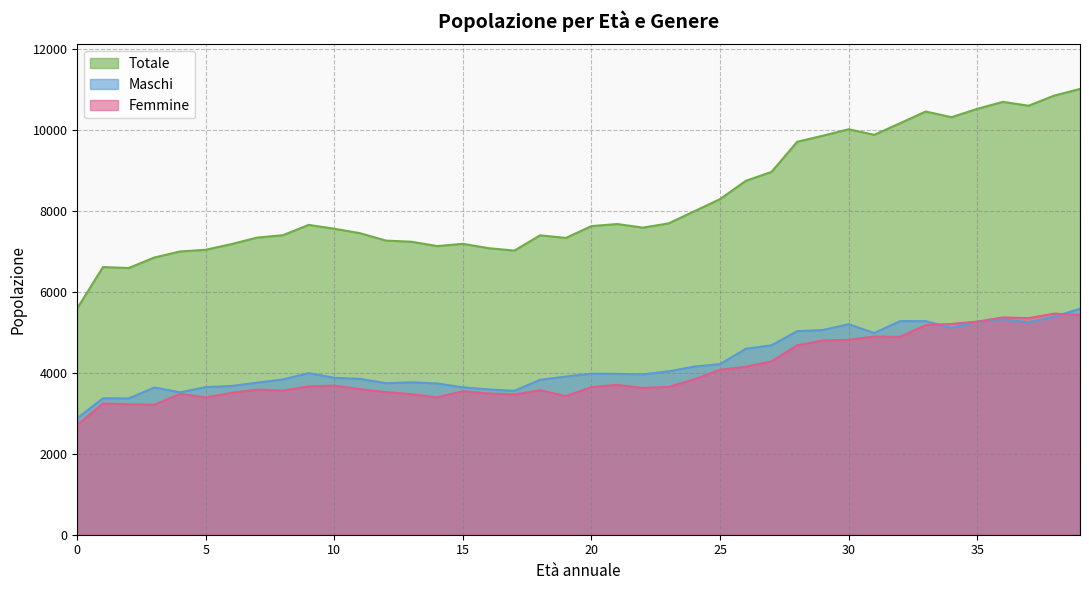

True or false: Femmine has a value of 4800 at 29.

True